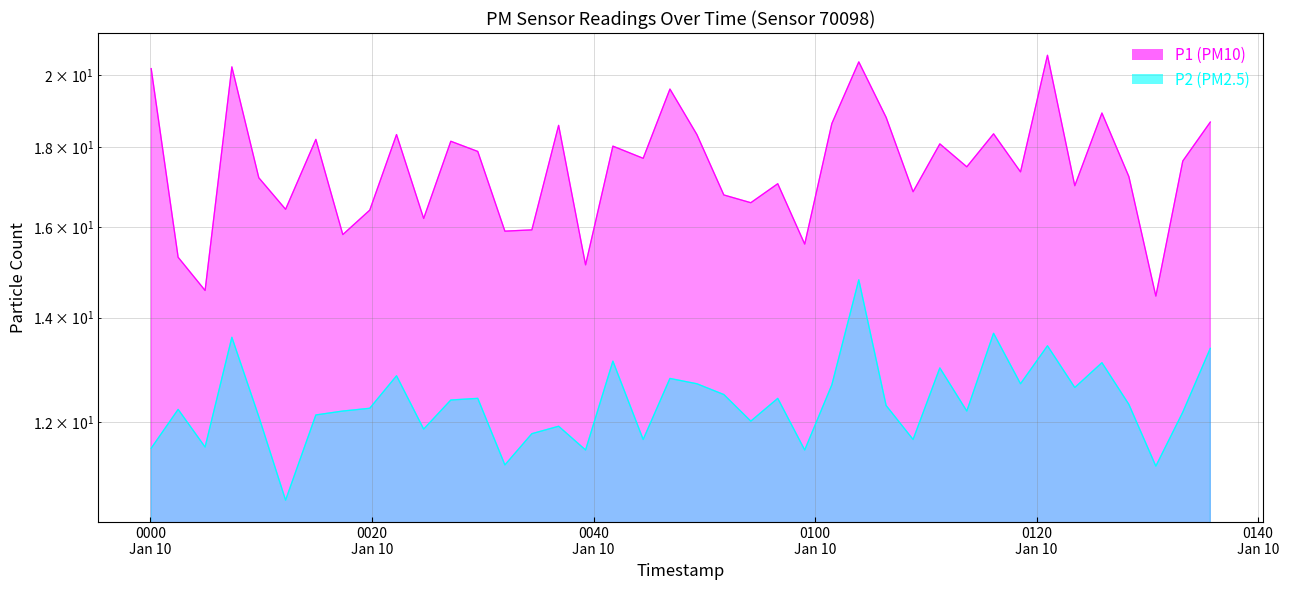

What is the label of the 21st point from the left?

2023-01-10T00:49:20